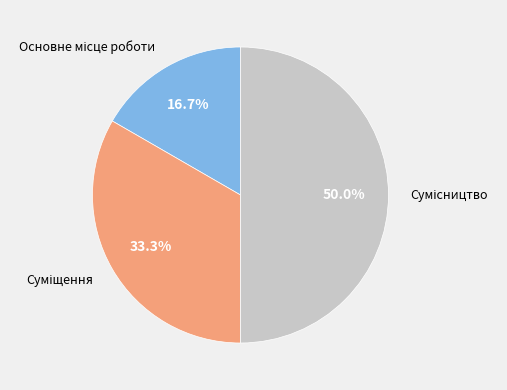

What is the largest slice in the pie chart?

Сумісництво